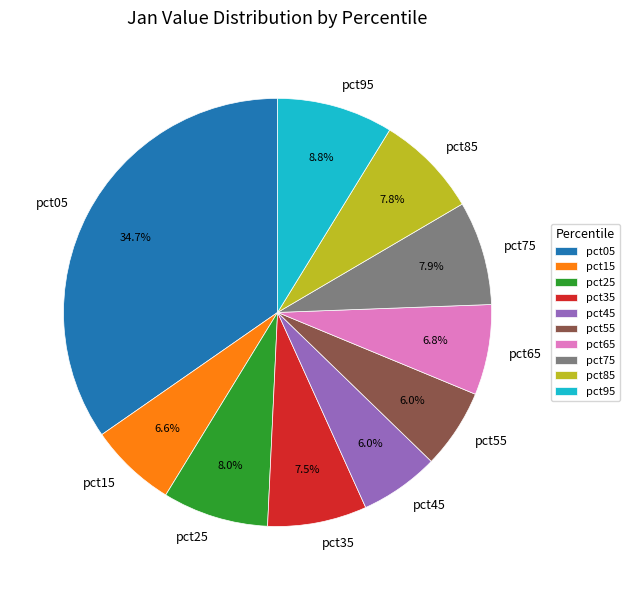

Does pct75 account for over 50% of the chart?

No